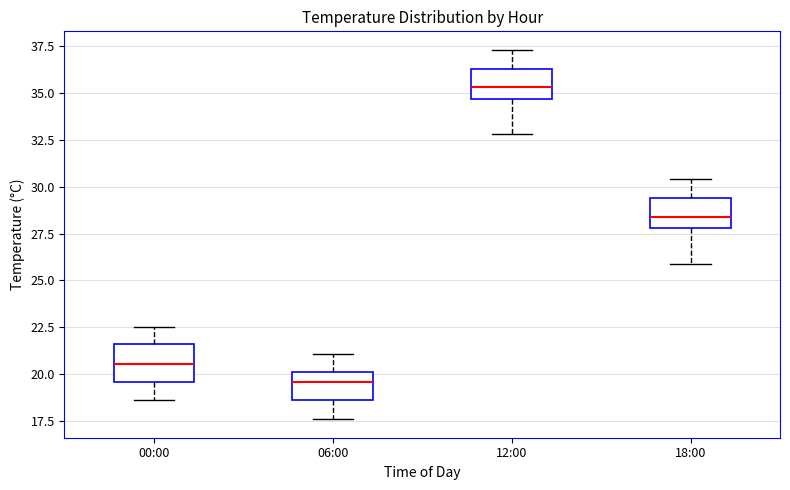

Which box's median line is the highest?

12:00